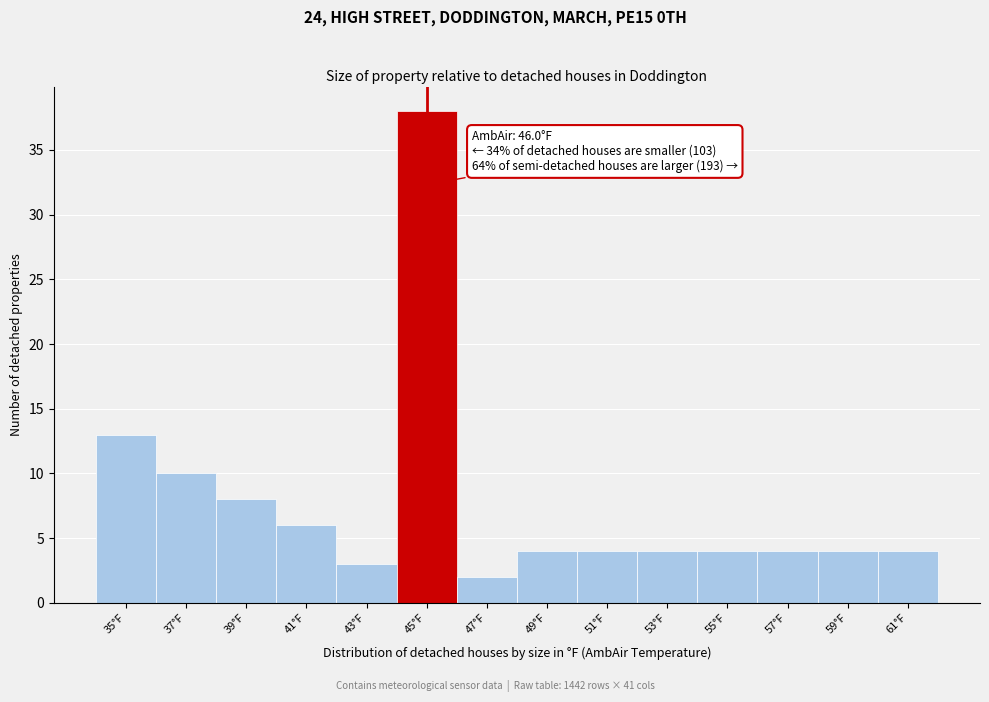

Reading left to right, extract all data points from this chart.

13	10	8	6	3	38	2	4	4	4	4	4	4	4